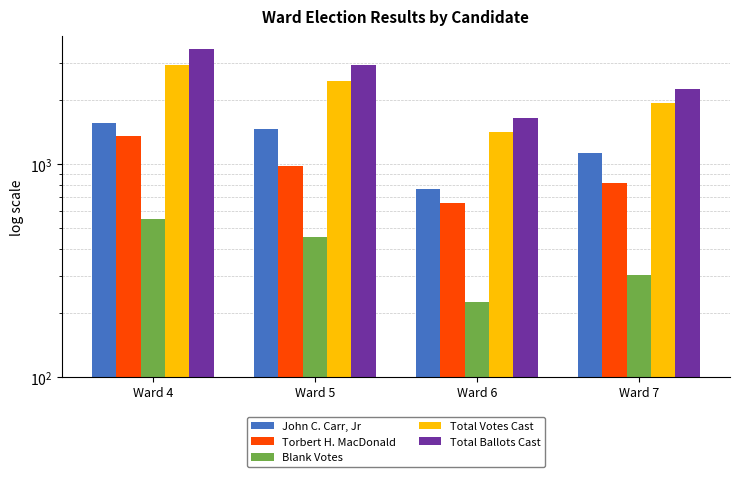

Count the number of data series in this chart.

5